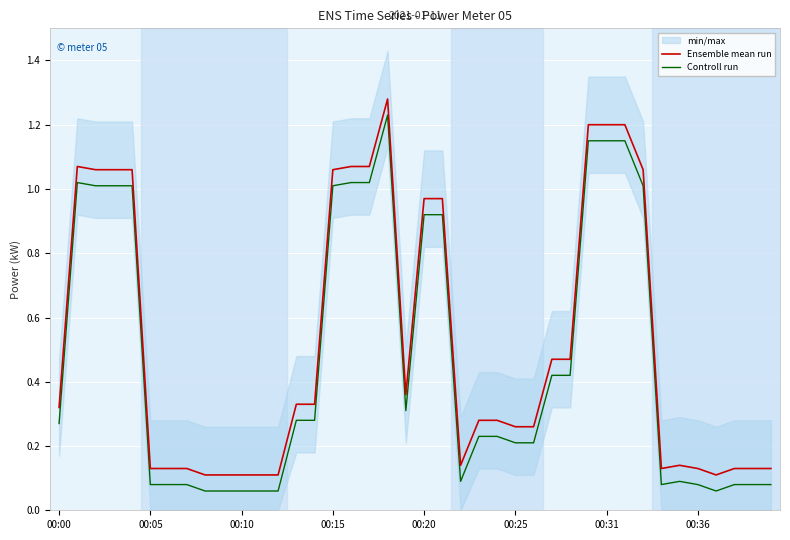

What is the lowest value of the Ensemble mean run series?

0.1